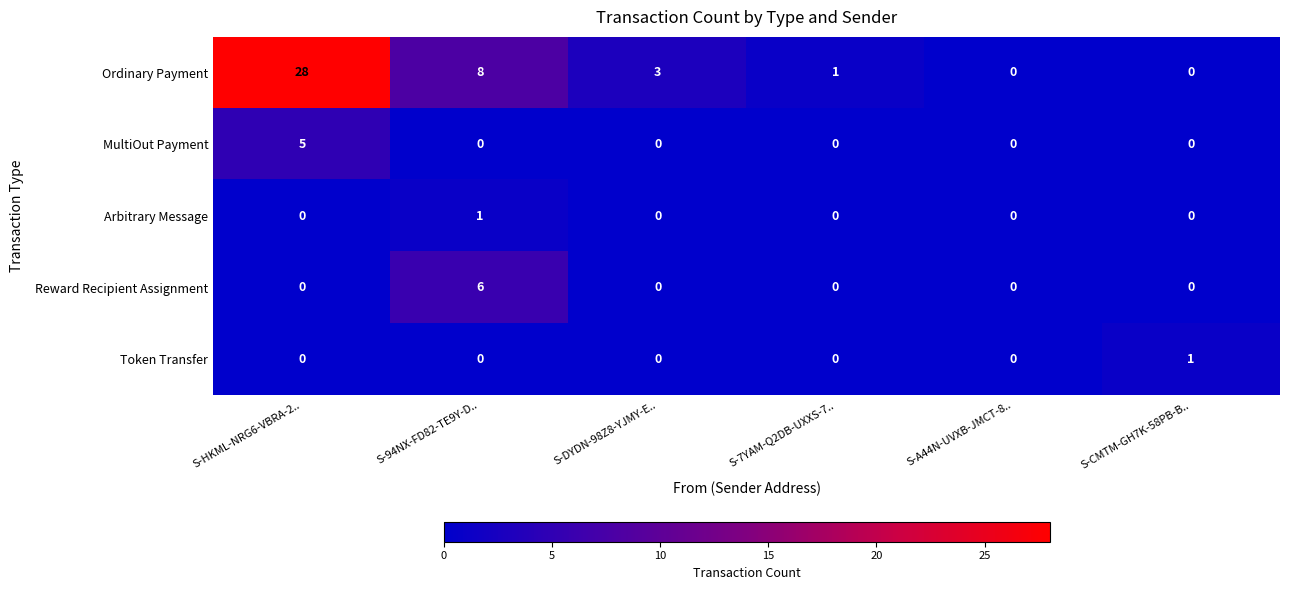

The value of Ordinary Payment at S-94NX-FD82-TE9Y-D.. is 8. True or false?

True